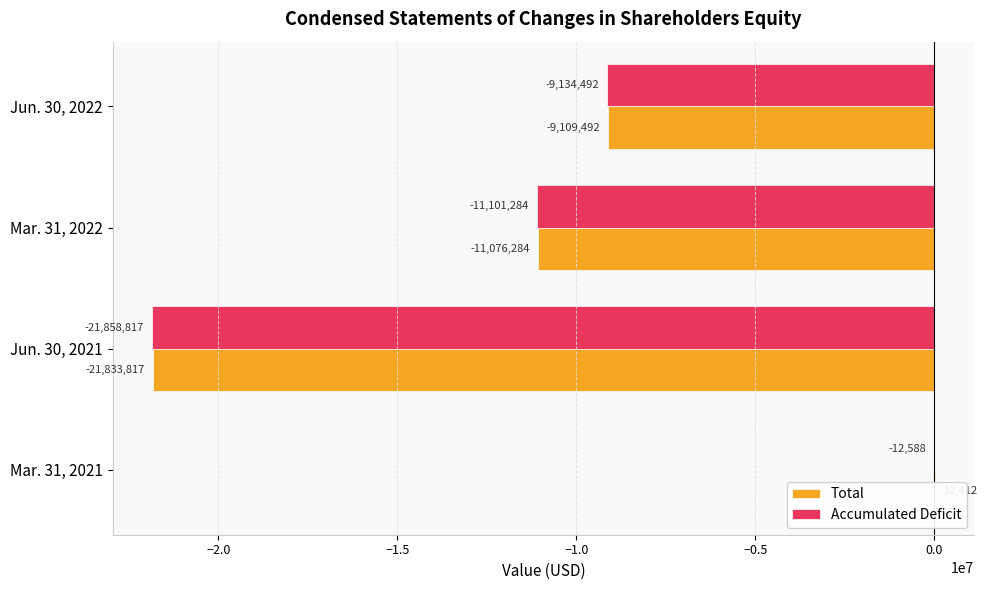

At how many categories does at least one series exceed -9368493?

2